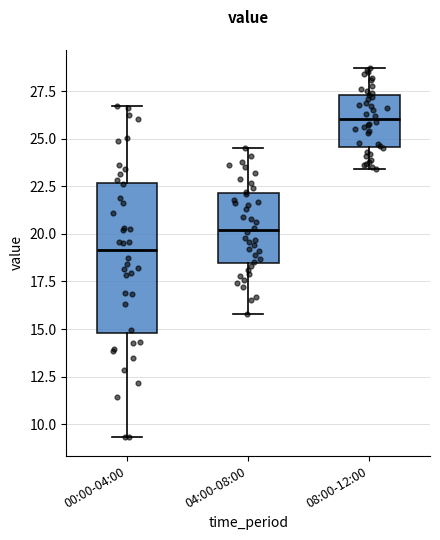

Reading left to right, read every box against the y-axis: the position of its median line, the range the box covers, and the ends of its whiskers. The values are not printed on the chart, so give them approximately, as read against the axis.

00:00-04:00: median 19.0, box 15.0 to 22.5, whiskers 9.5 to 26.5
04:00-08:00: median 20.0, box 18.5 to 22.0, whiskers 16.0 to 24.5
08:00-12:00: median 26.0, box 24.5 to 27.5, whiskers 23.5 to 28.5